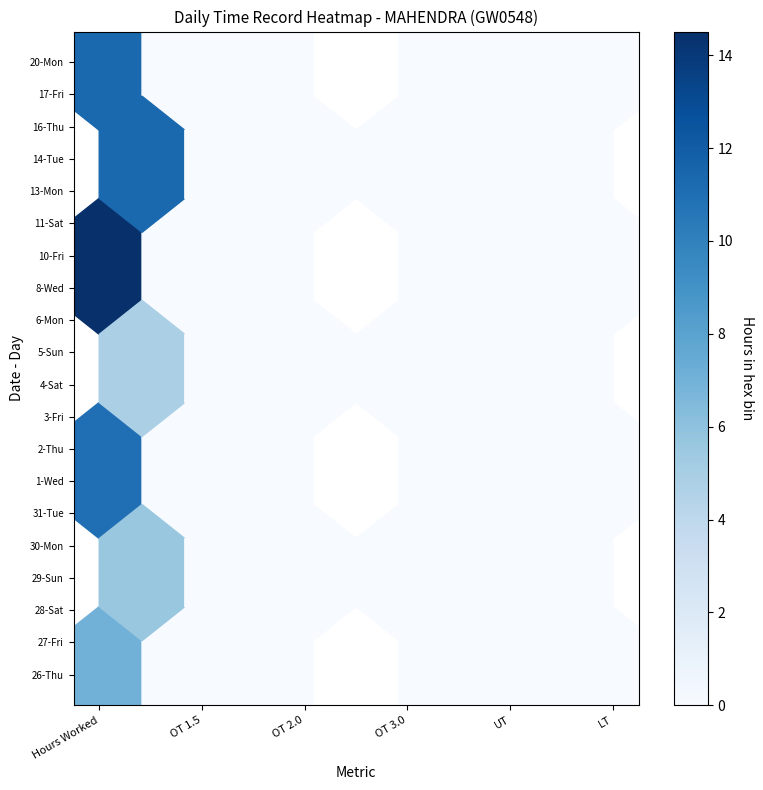

What is the sum of all 27-Fri values?

9.8